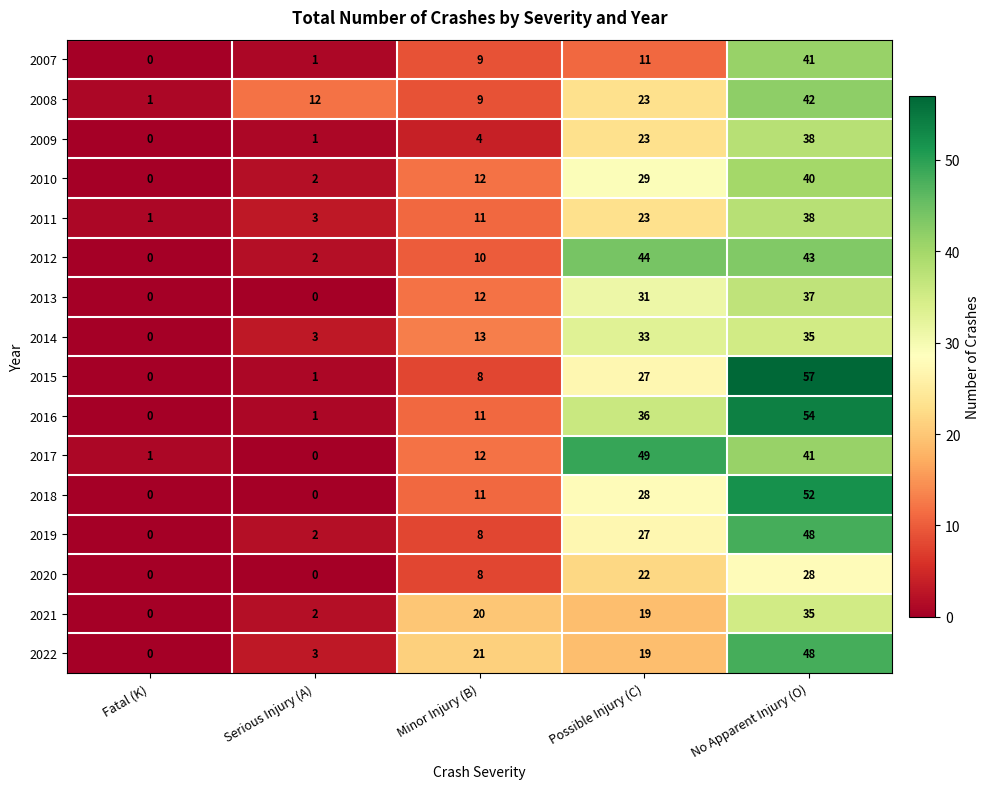

At how many categories does at least one series exceed 0?

5